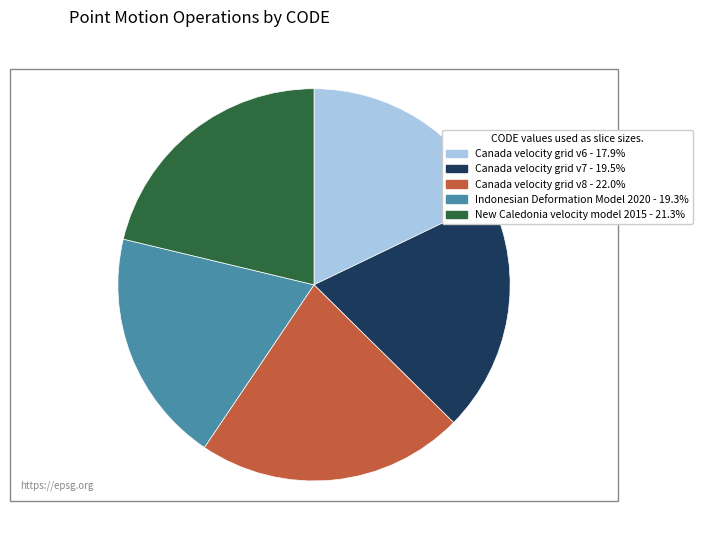

Is the sum of Canada velocity grid v6 and Canada velocity grid v8 greater than half?

No